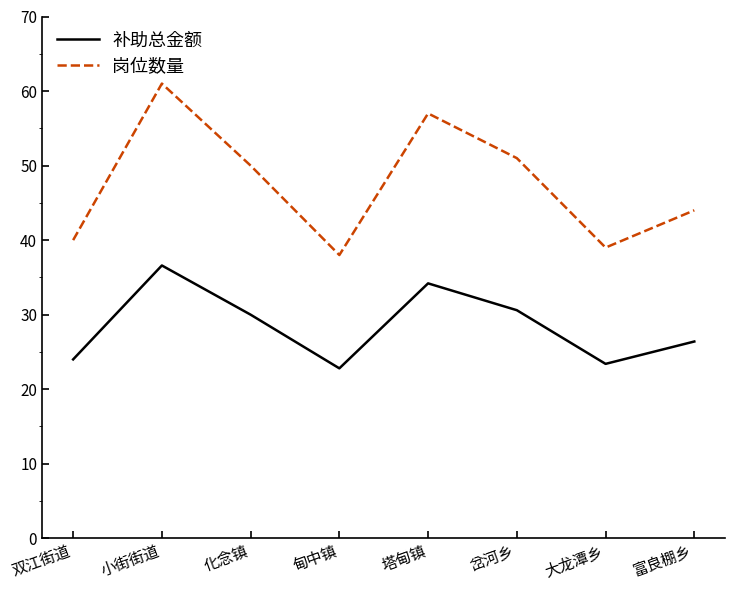

At which label is 补助总金额 closest to 29?

化念镇